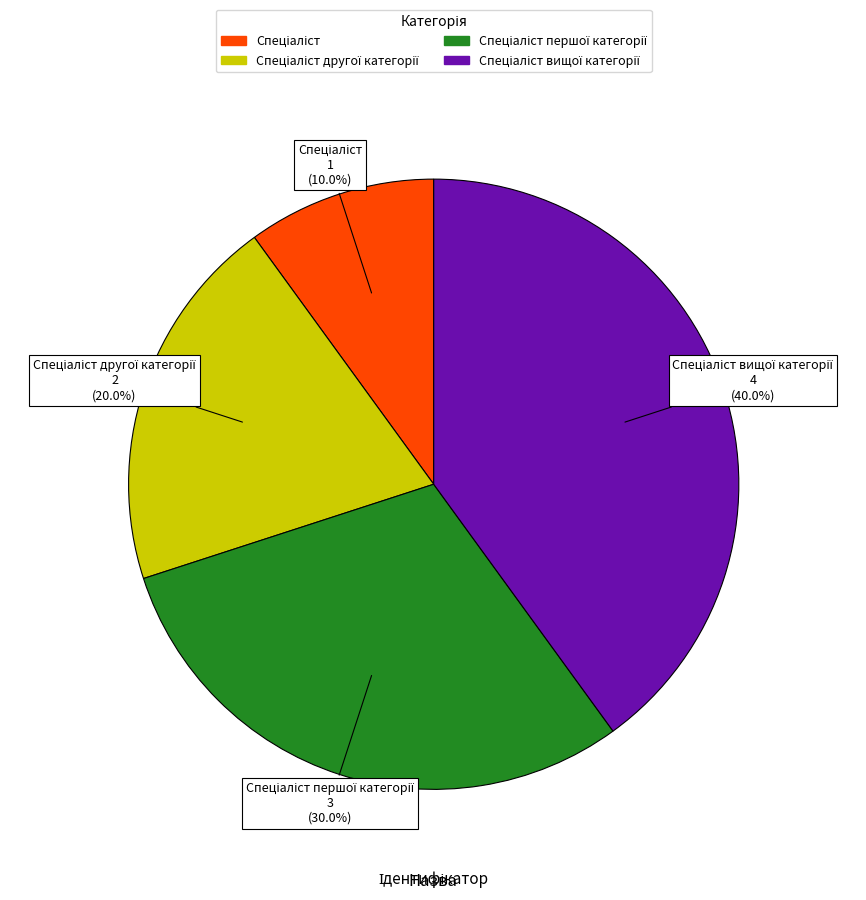

Is there a majority slice in this chart?

No